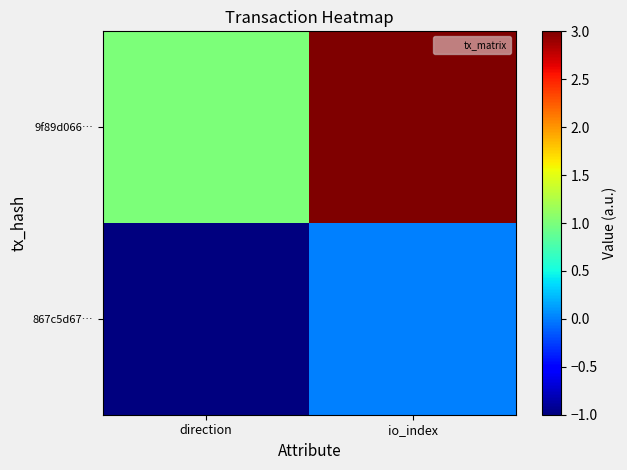

Between direction and io_index, which series saw the biggest shift?

9f89d066…